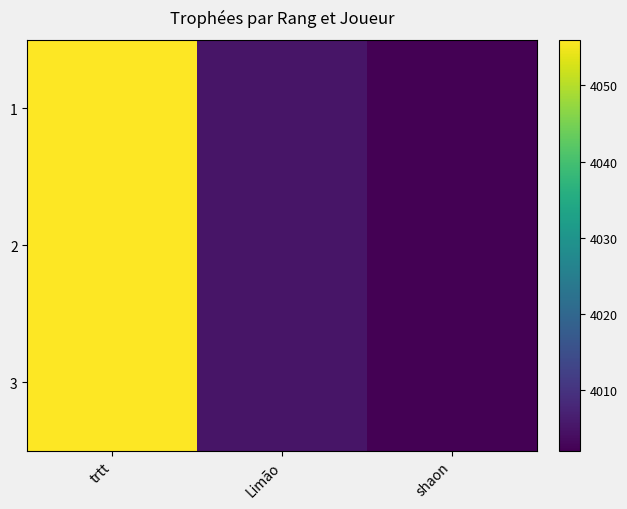

Reading left to right, transcribe all the data shown in this chart.

1: trtt=4056	Limão=4005	shaon=4002
2: trtt=4056	Limão=4005	shaon=4002
3: trtt=4056	Limão=4005	shaon=4002